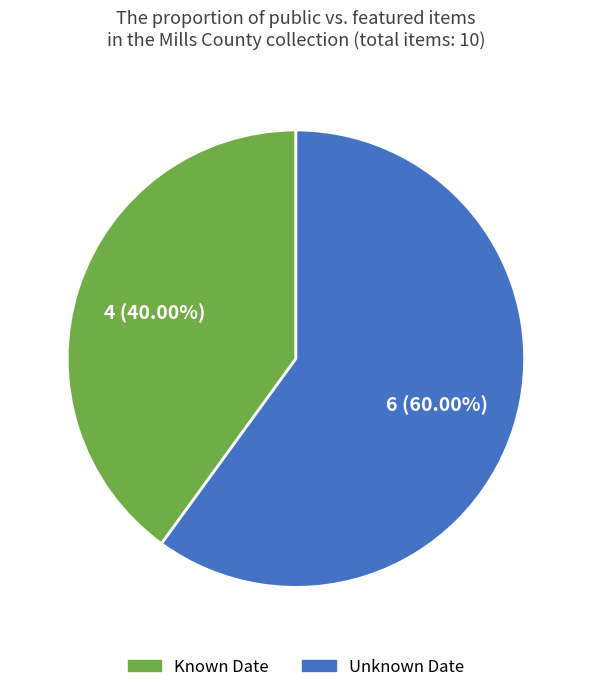

Does any single category account for the majority?

Yes